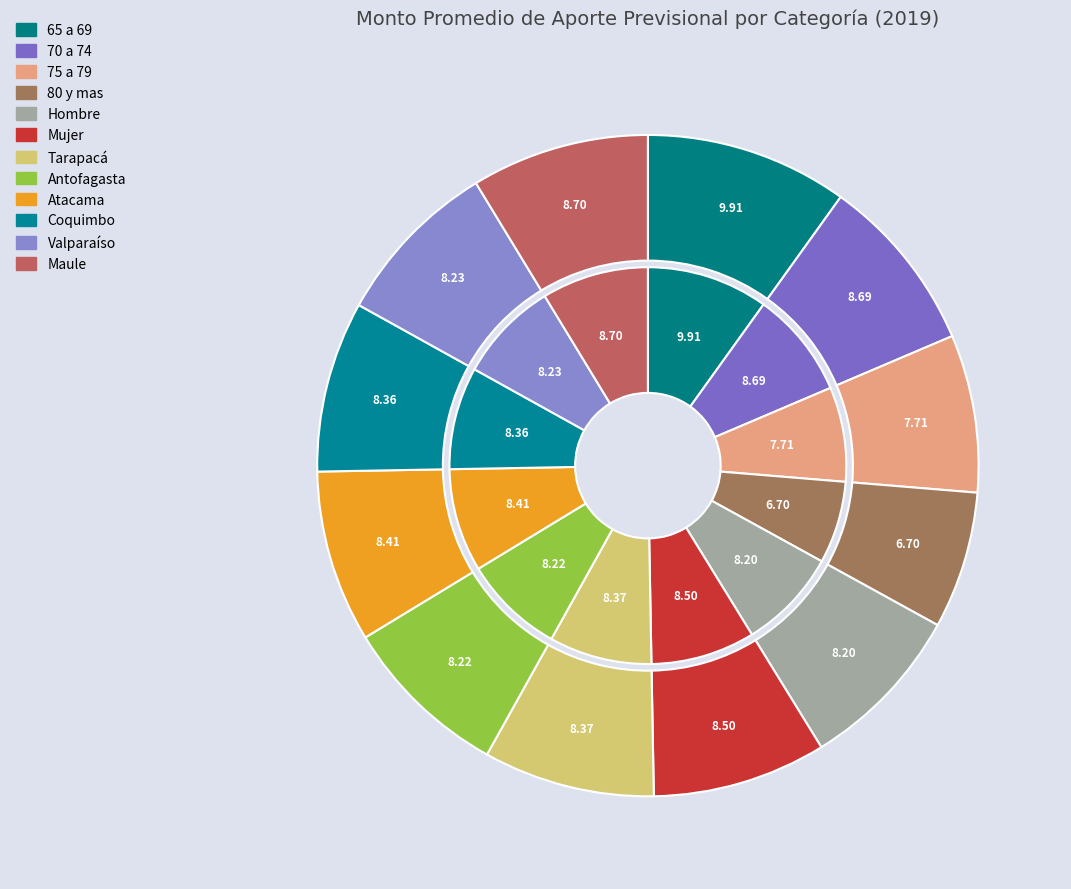

Count the number of slices in the pie.

12